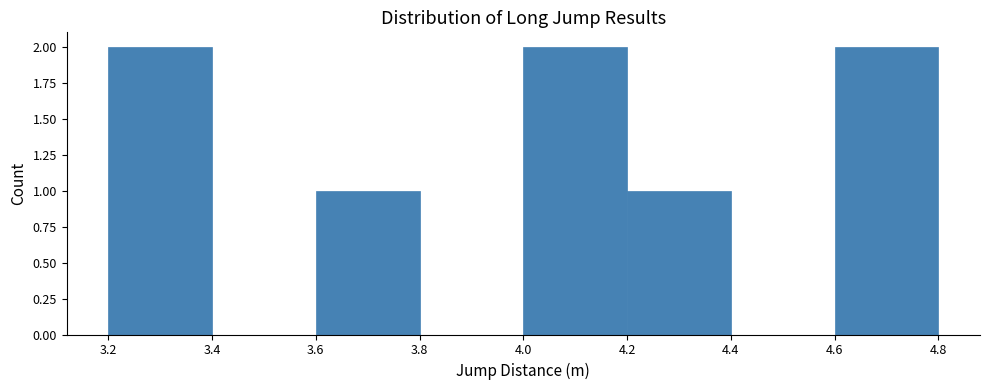

Reading left to right, transcribe this chart: for each bar, give the range it covers on the x-axis and its height. The values are not printed on the chart, so give them approximately, as read against the axis.

3.2 to 3.4: 2
3.4 to 3.6: 0
3.6 to 3.8: 1
3.8 to 4.0: 0
4.0 to 4.2: 2
4.2 to 4.4: 1
4.4 to 4.6: 0
4.6 to 4.8: 2